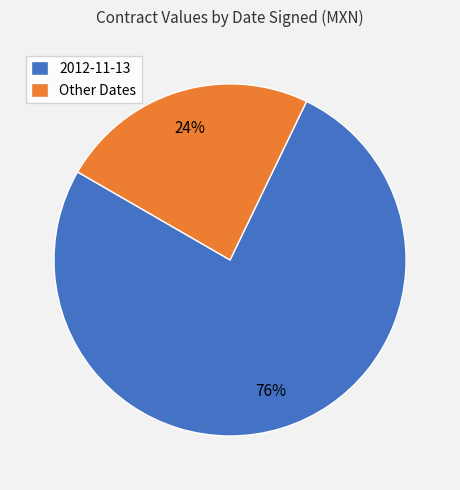

The Other Dates slice represents 24% of the pie. True or false?

True